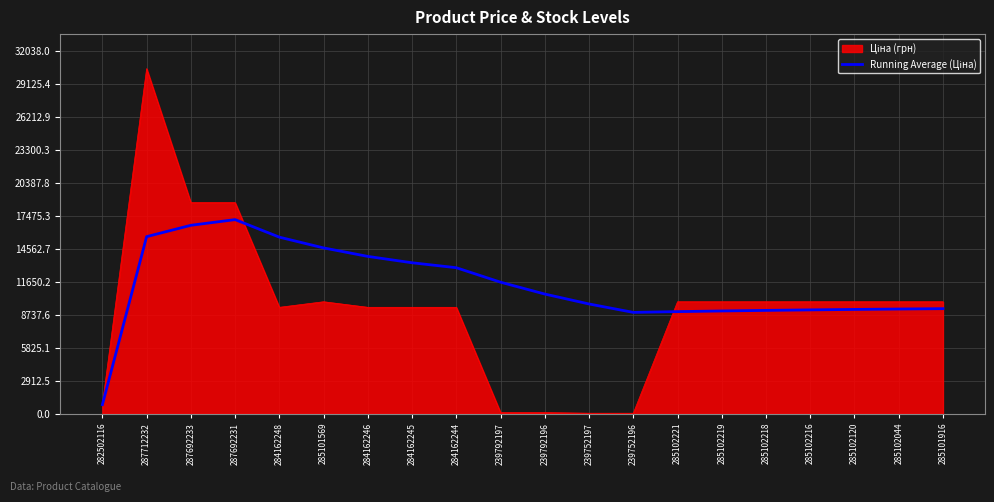

What is the total value across all series at 284162244?

22332.9